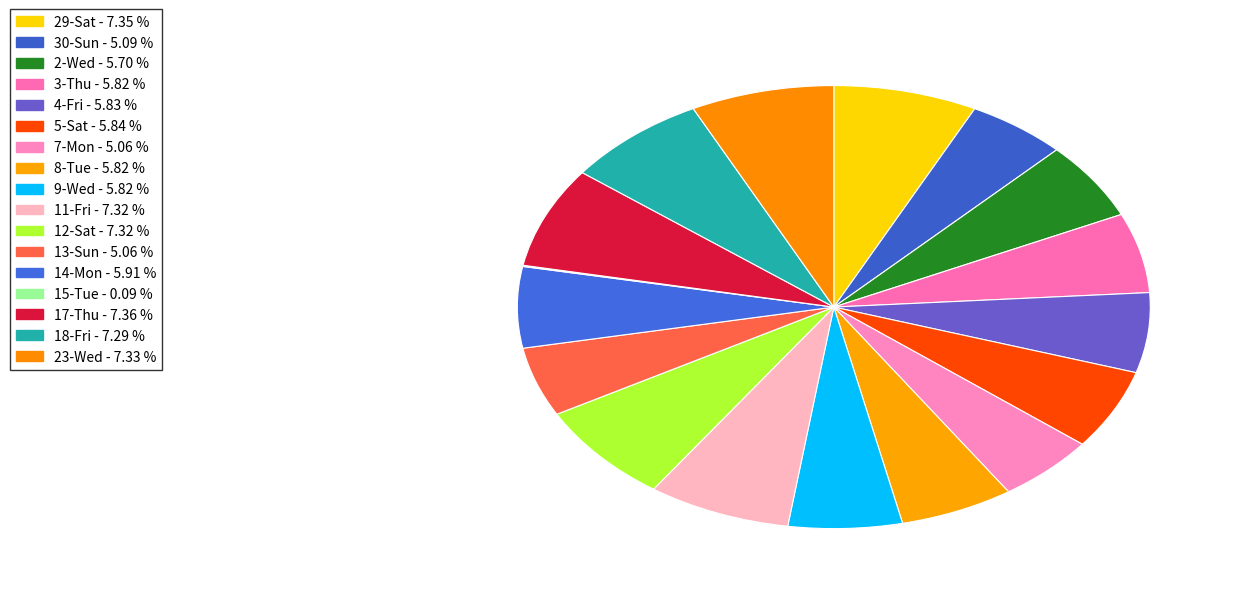

To the nearest percent, what percentage of the pie is 3-Thu?

6%